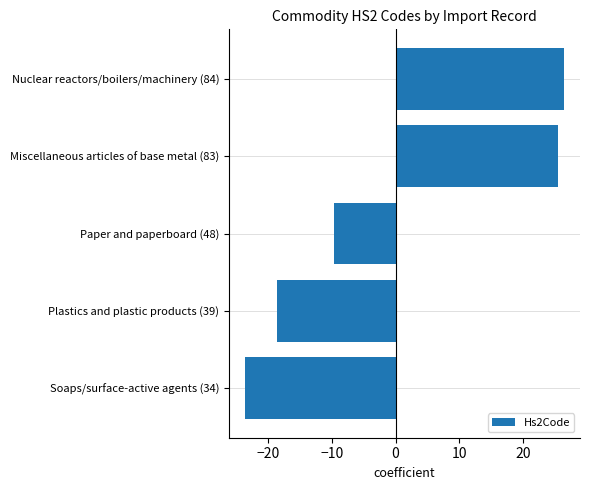

What is the minimum value shown in the chart?

-23.6